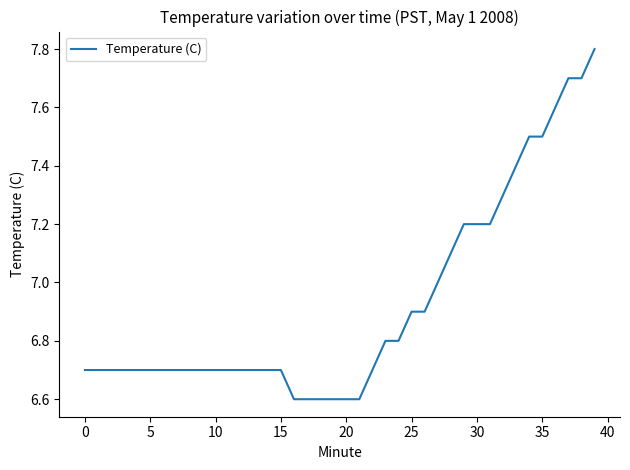

What is the minimum value shown in the chart?

6.6